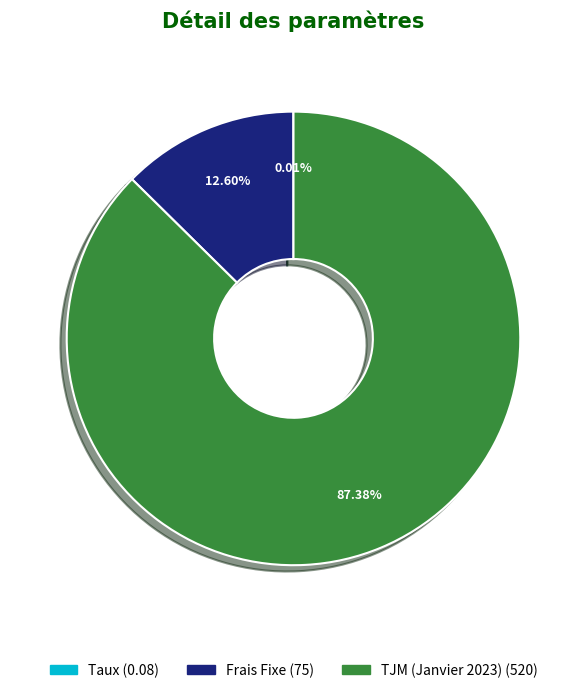

Is there any slice that represents more than half of the pie?

Yes